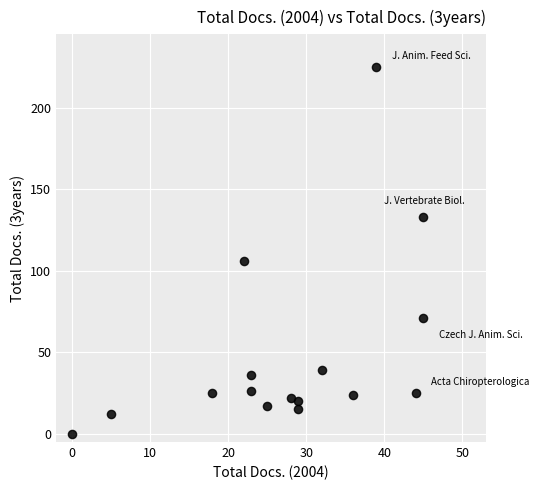

What Y value in the scatter plot is closest to 112?

106